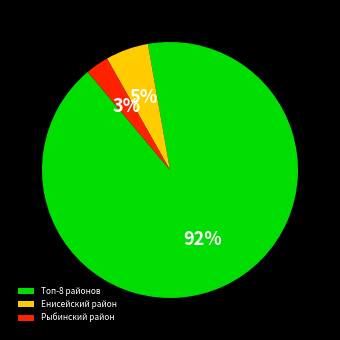

To the nearest percent, what percentage of the pie is Рыбинский район?

3%